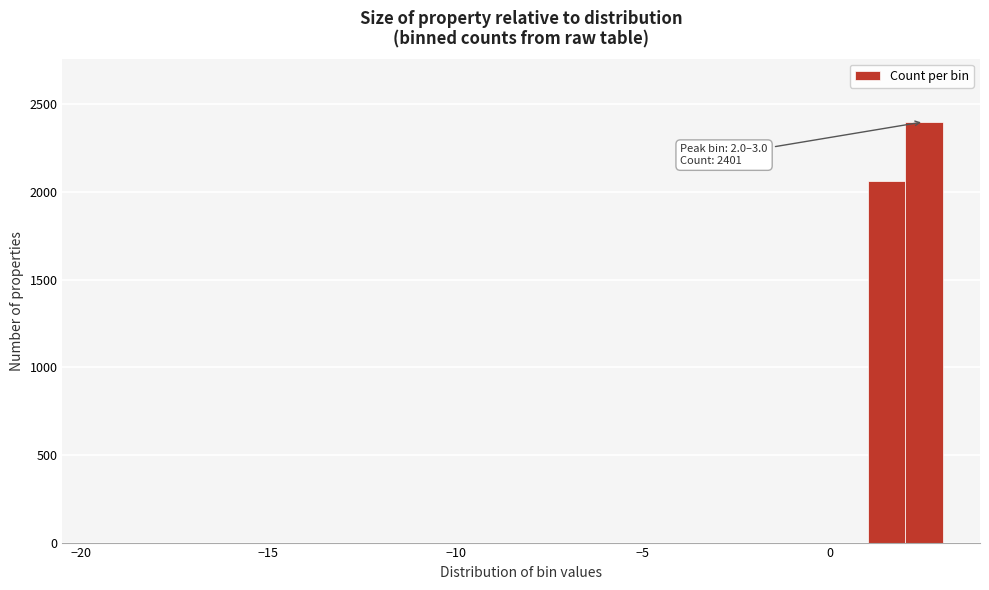

Around what value on the x-axis is the tallest bar? Give the approximate position of its centre, as read against the axis.

2.5